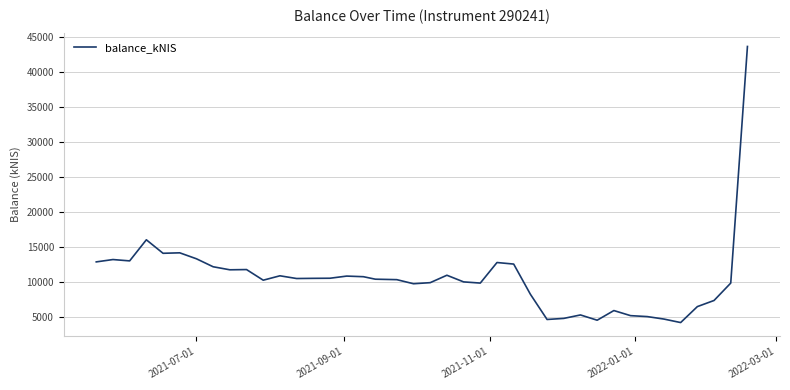

What is the average value?

10599.6